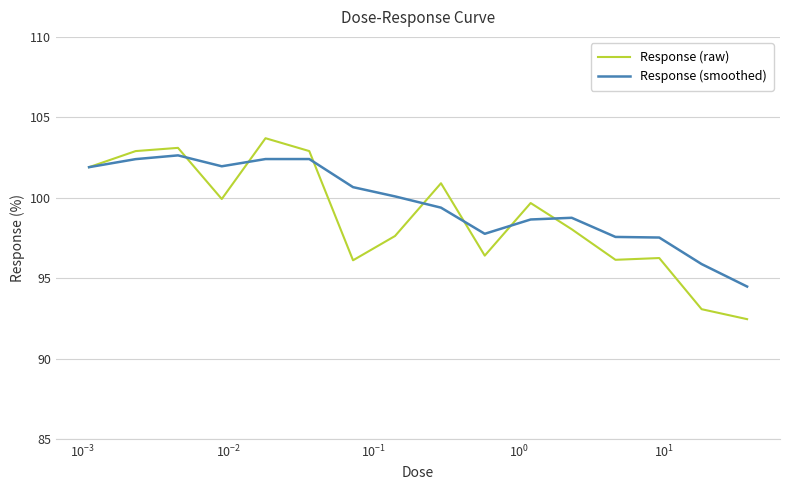

Rank the series by their maximum value, from highest to lowest.

Response (raw), Response (smoothed)